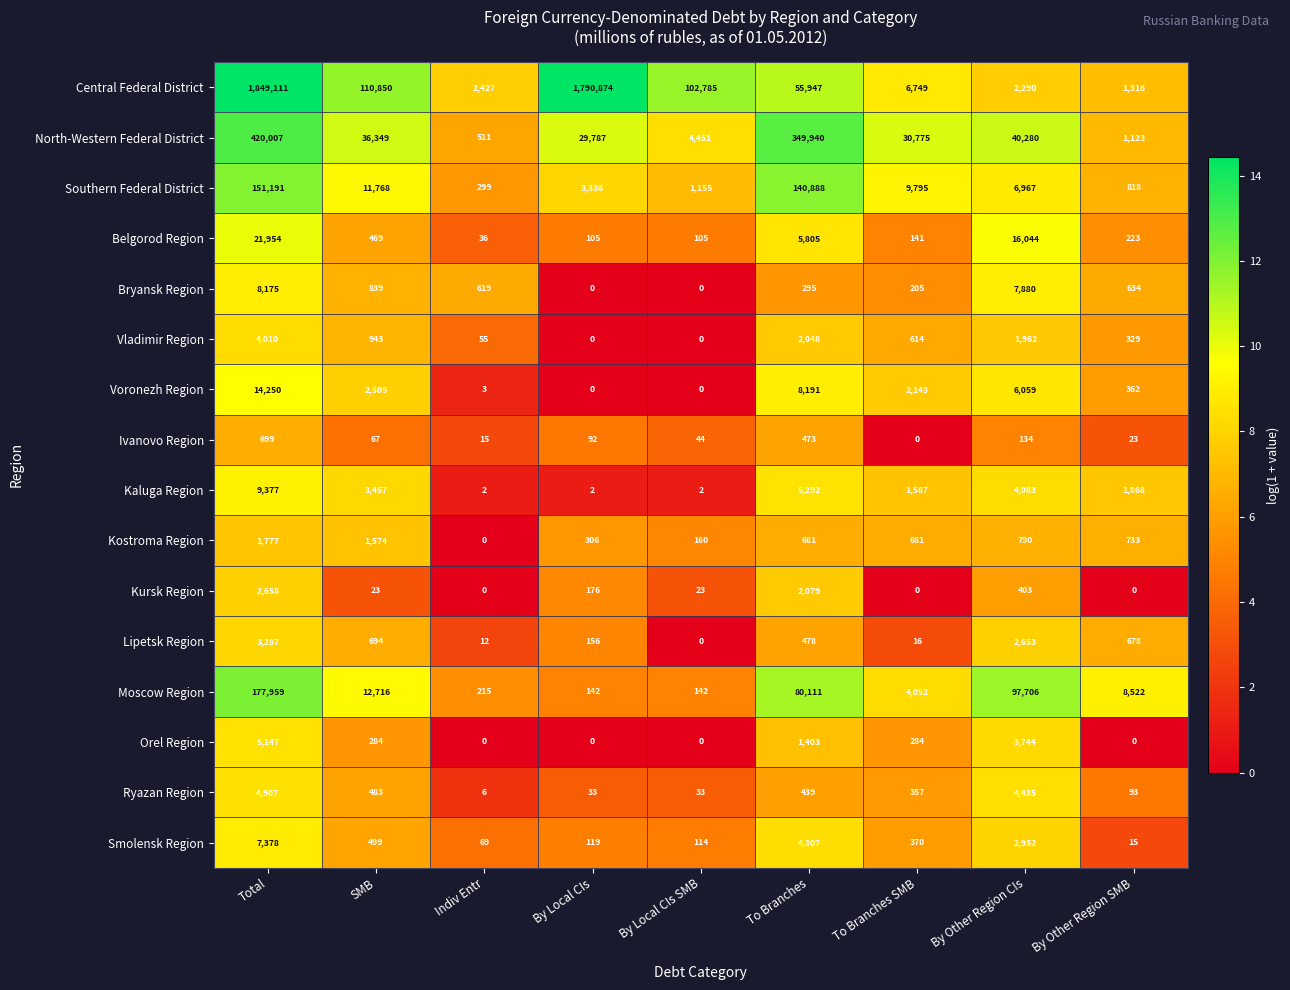

What is the total value across all series at By Other Region SMB?

16737